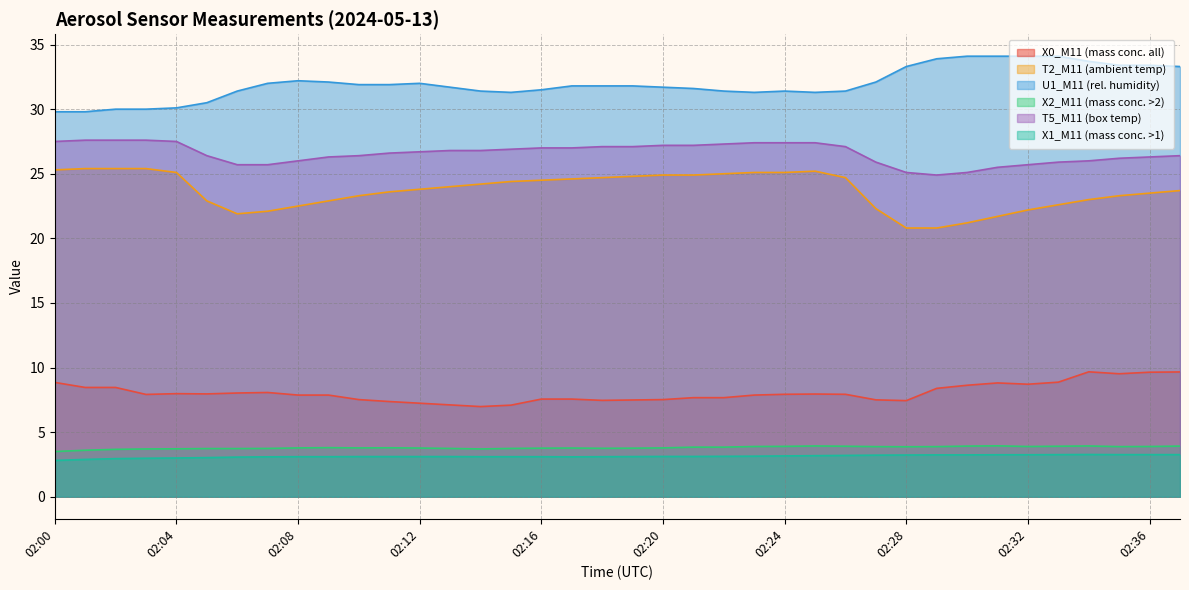

What is the average value of the T5_M11 (box temp) series?

26.6